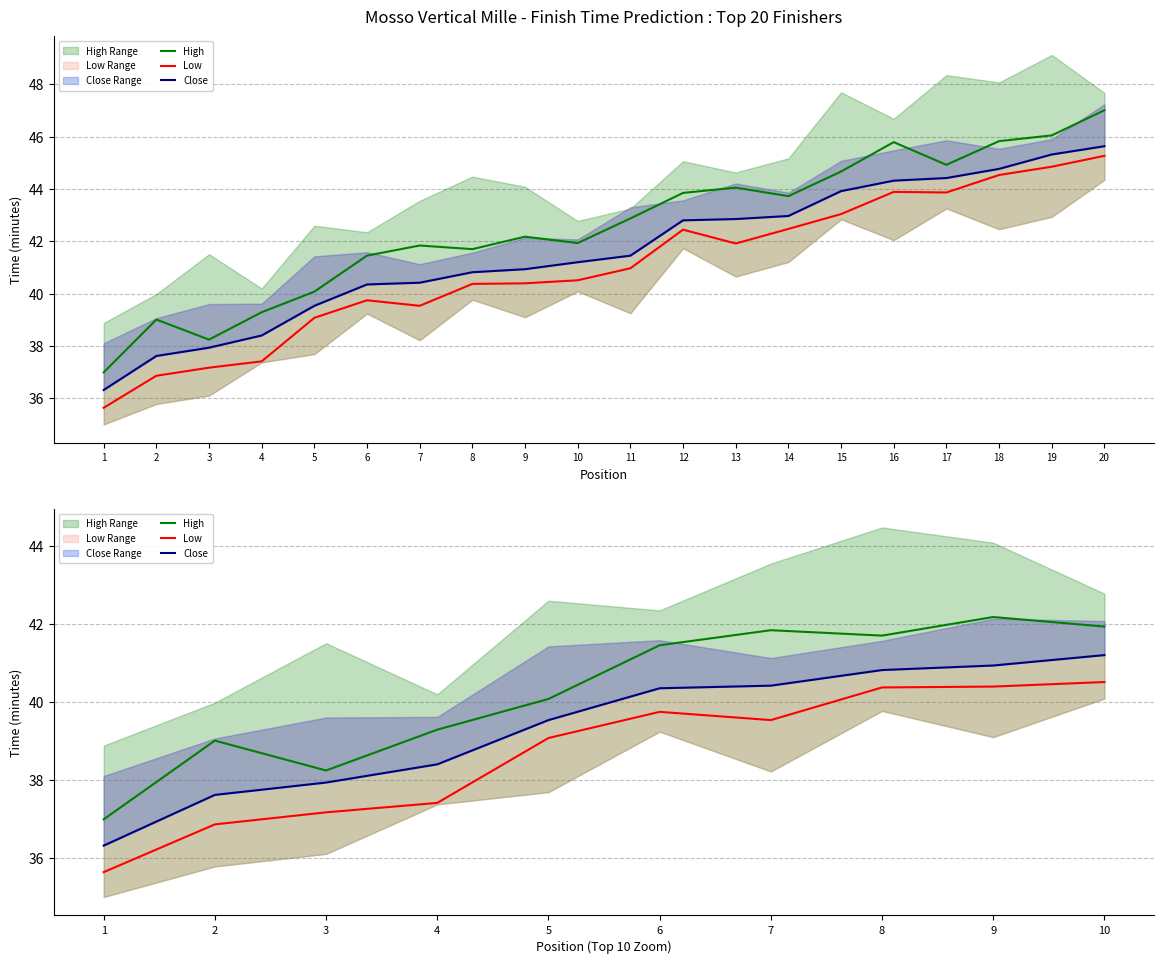

Which has a higher value, 10 or 2?

10